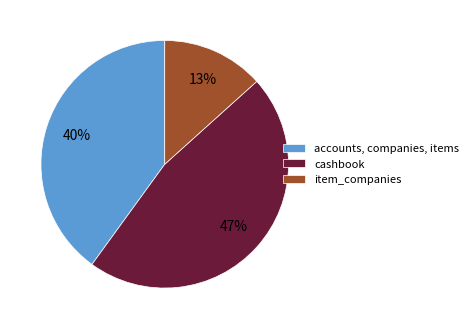

Is item_companies the majority of the pie?

No